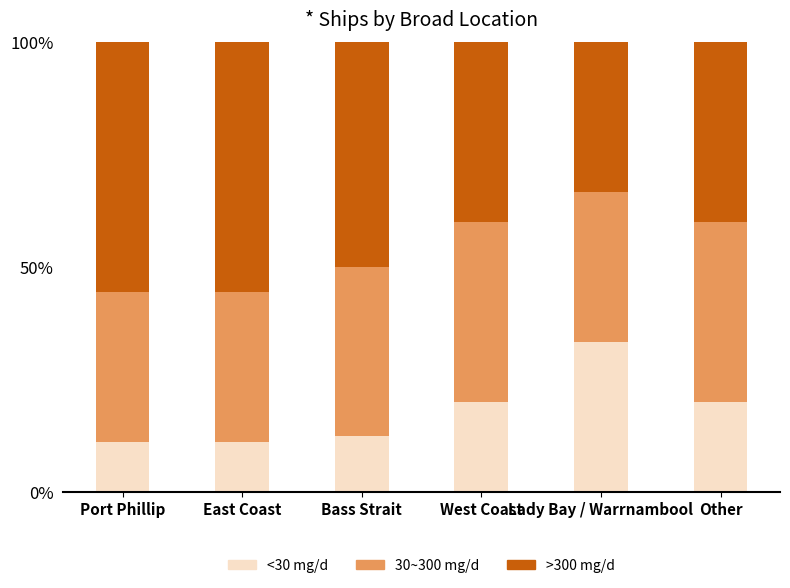

What is the average value of the <30 mg/d series?

18.0